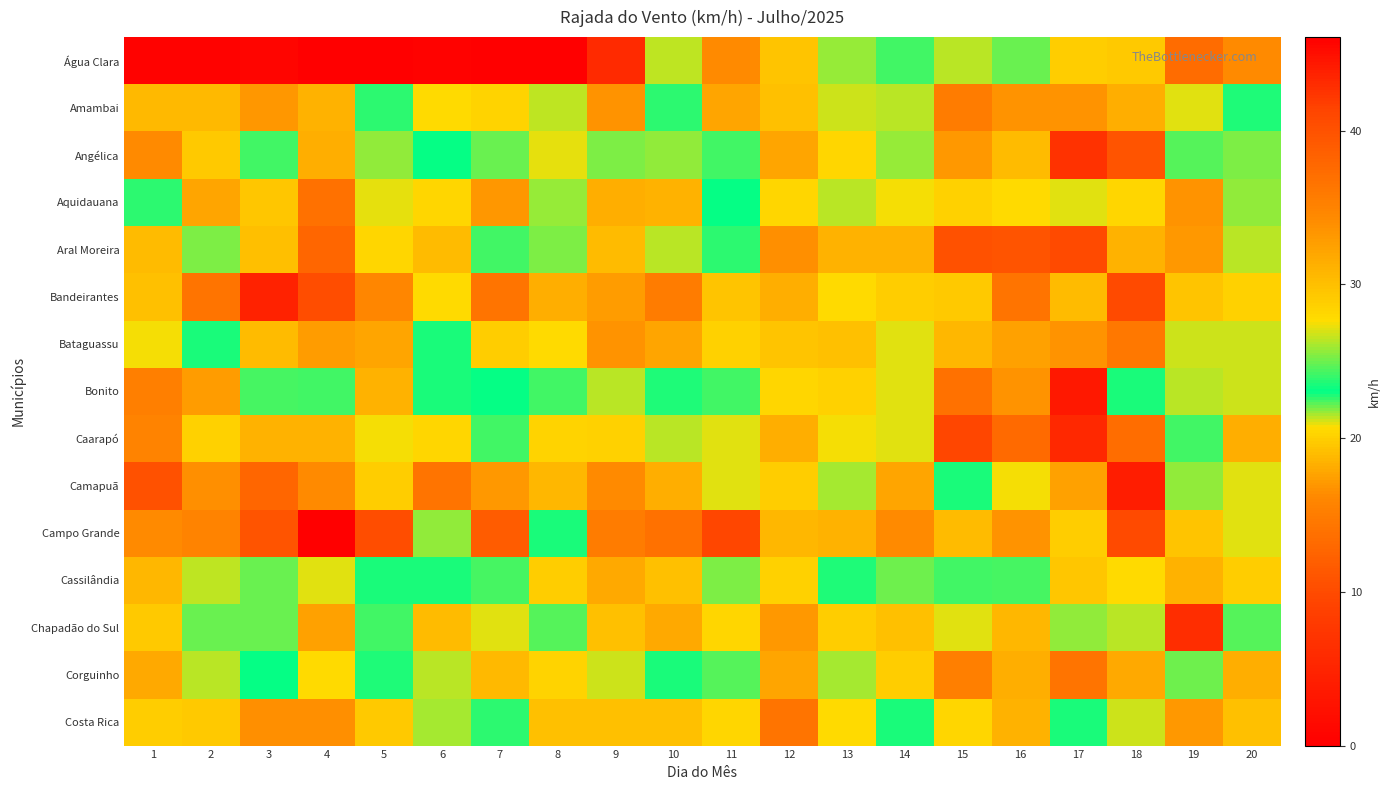

At 11, list the series in order from largest to smallest.

Campo Grande, Bandeirantes, Bataguassu, Chapadão do Sul, Costa Rica, Caarapó, Camapuã, Cassilândia, Corguinho, Angélica, Bonito, Aral Moreira, Aquidauana, Amambai, Água Clara